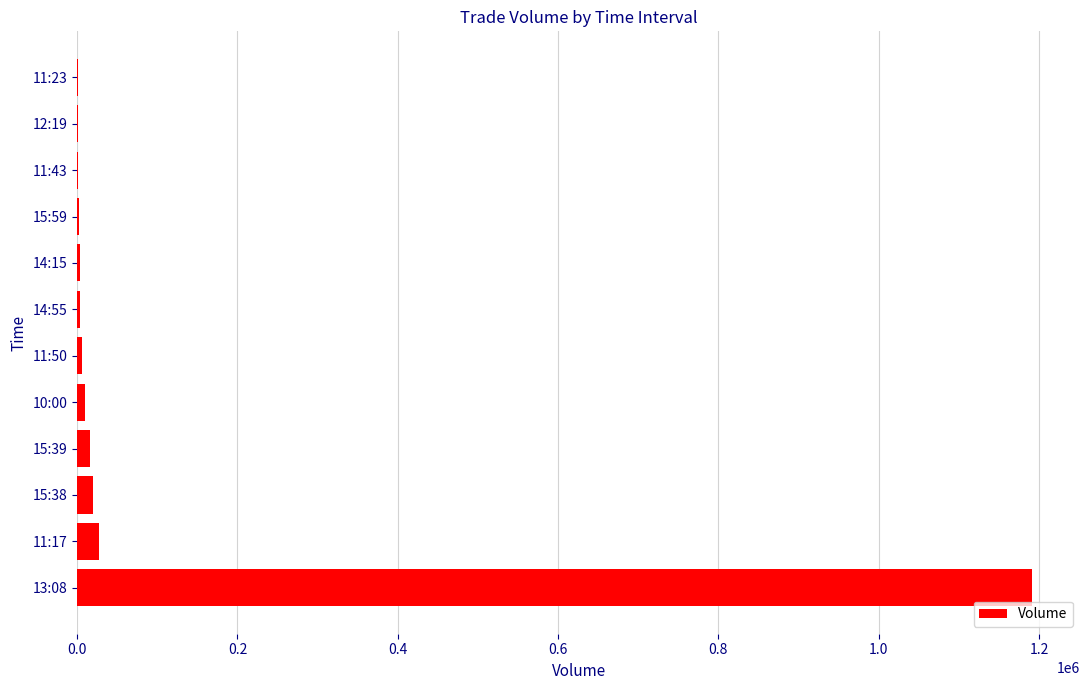

What is the greatest value displayed?

1191599